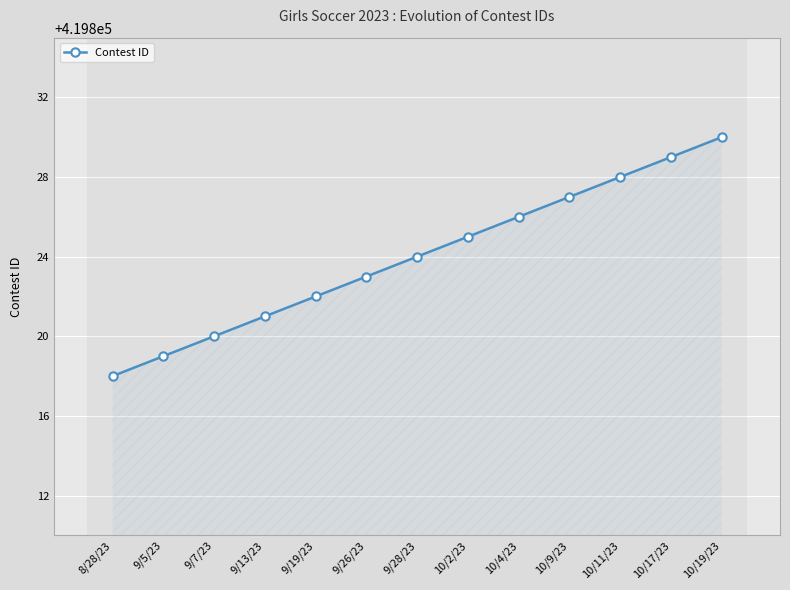

What value does the data have at 10/9/23?

419827